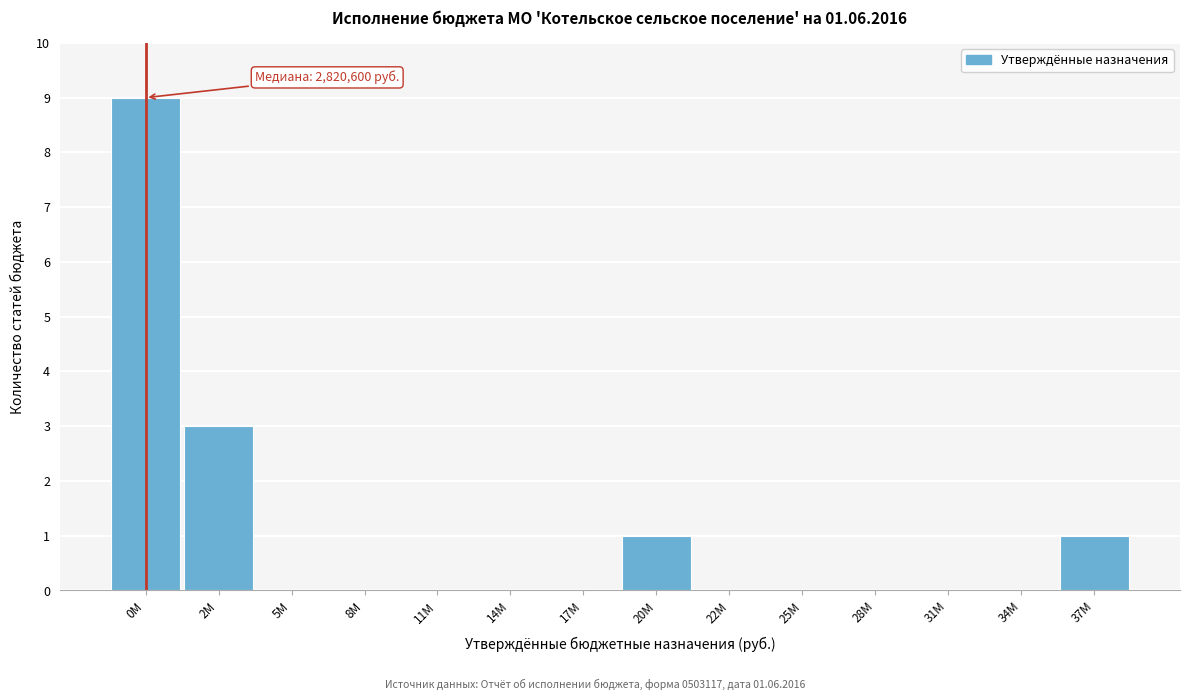

Reading left to right, what are all the values shown in this chart?

0M=9	2M=3	5M=0	8M=0	11M=0	14M=0	17M=0	20M=1	22M=0	25M=0	28M=0	31M=0	34M=0	37M=1